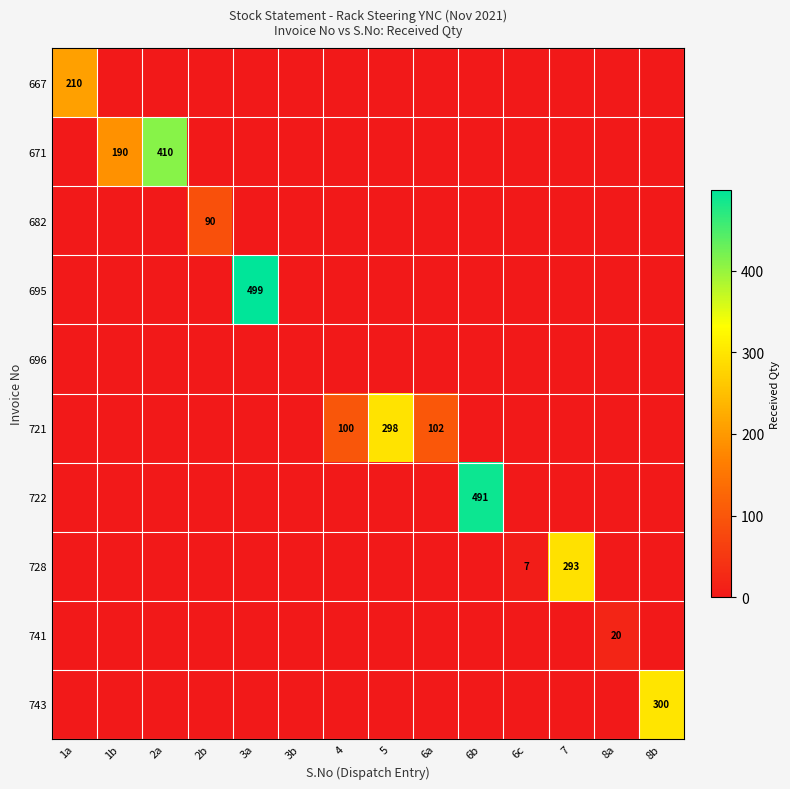

What is the difference between the highest and lowest values at 5?

298